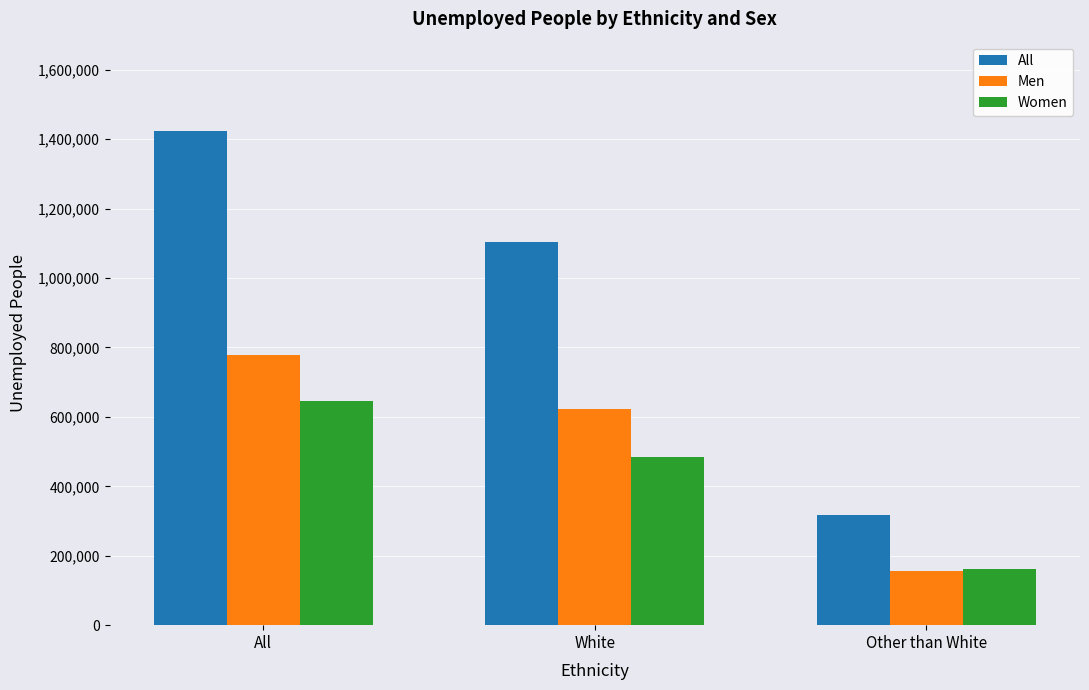

What position from the right is Other than White?

1